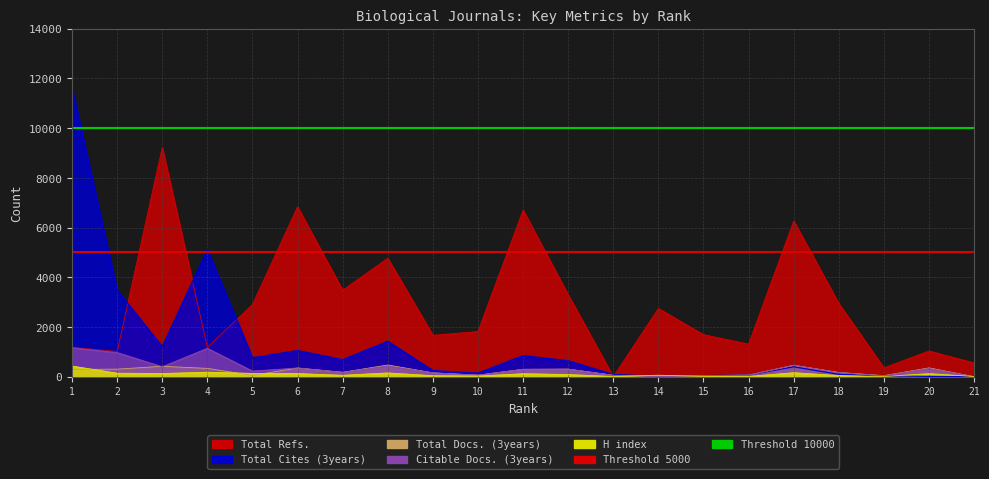

At which category is the sum across all series the highest?

1